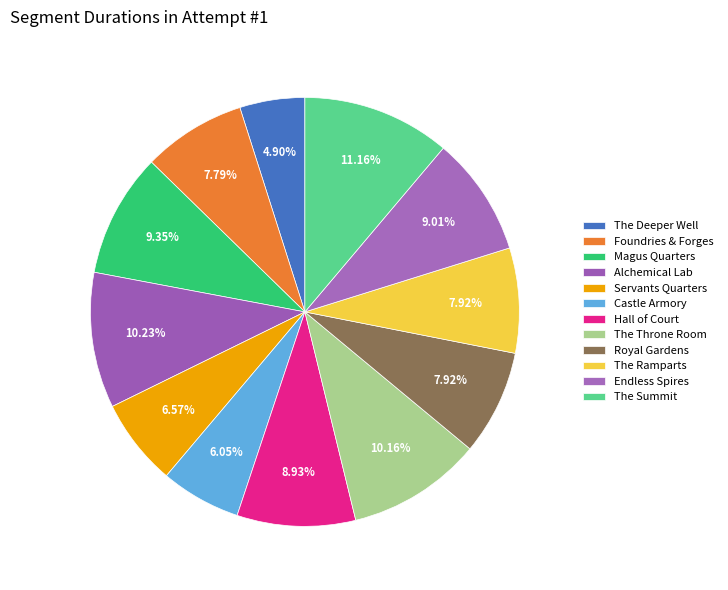

To the nearest percent, what is the difference between the Alchemical Lab and Hall of Court slice percentages?

1%